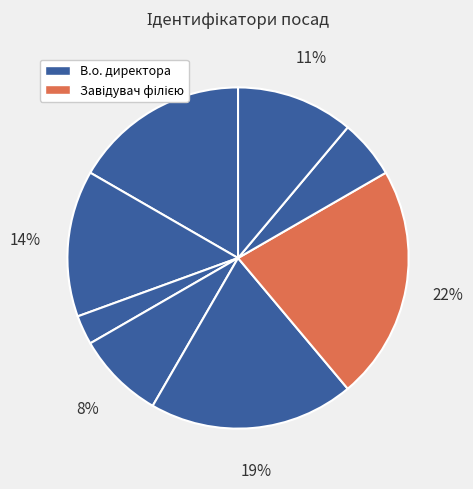

How many segments does this pie chart have?

8